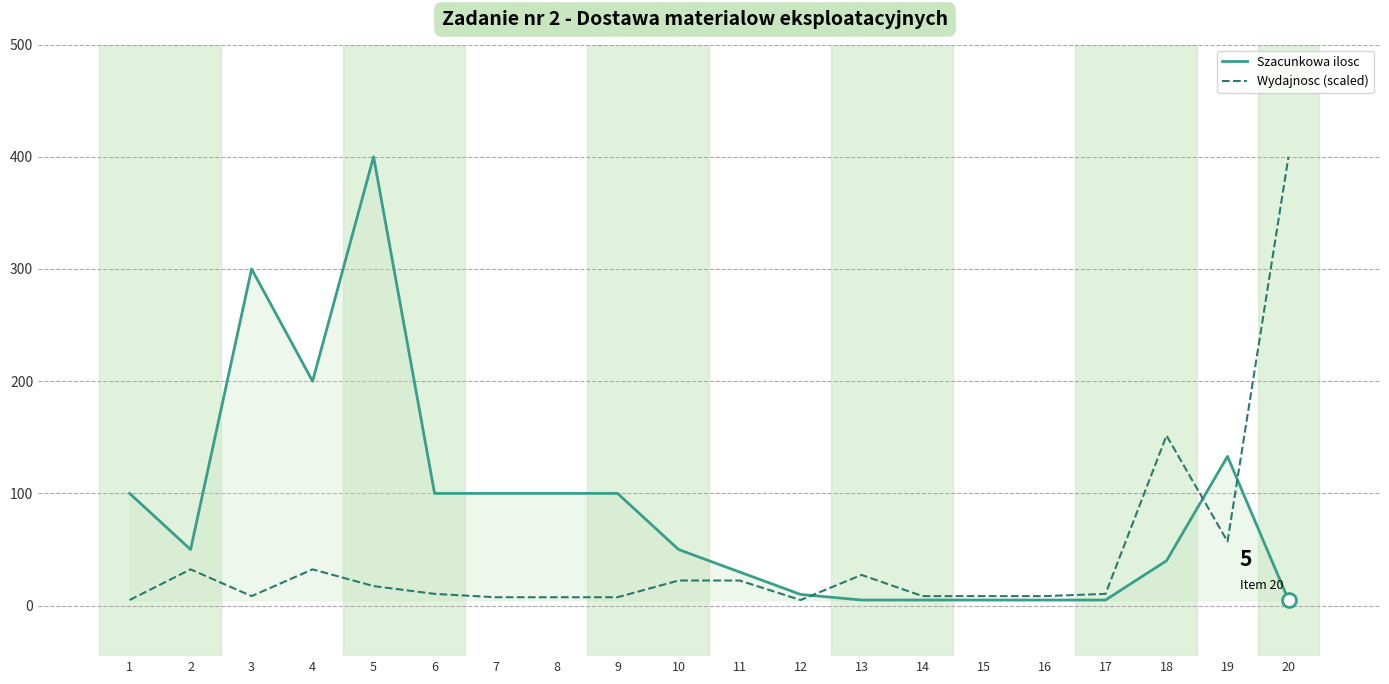

Which series changed the most between 2 and 20?

Wydajnosc (scaled)